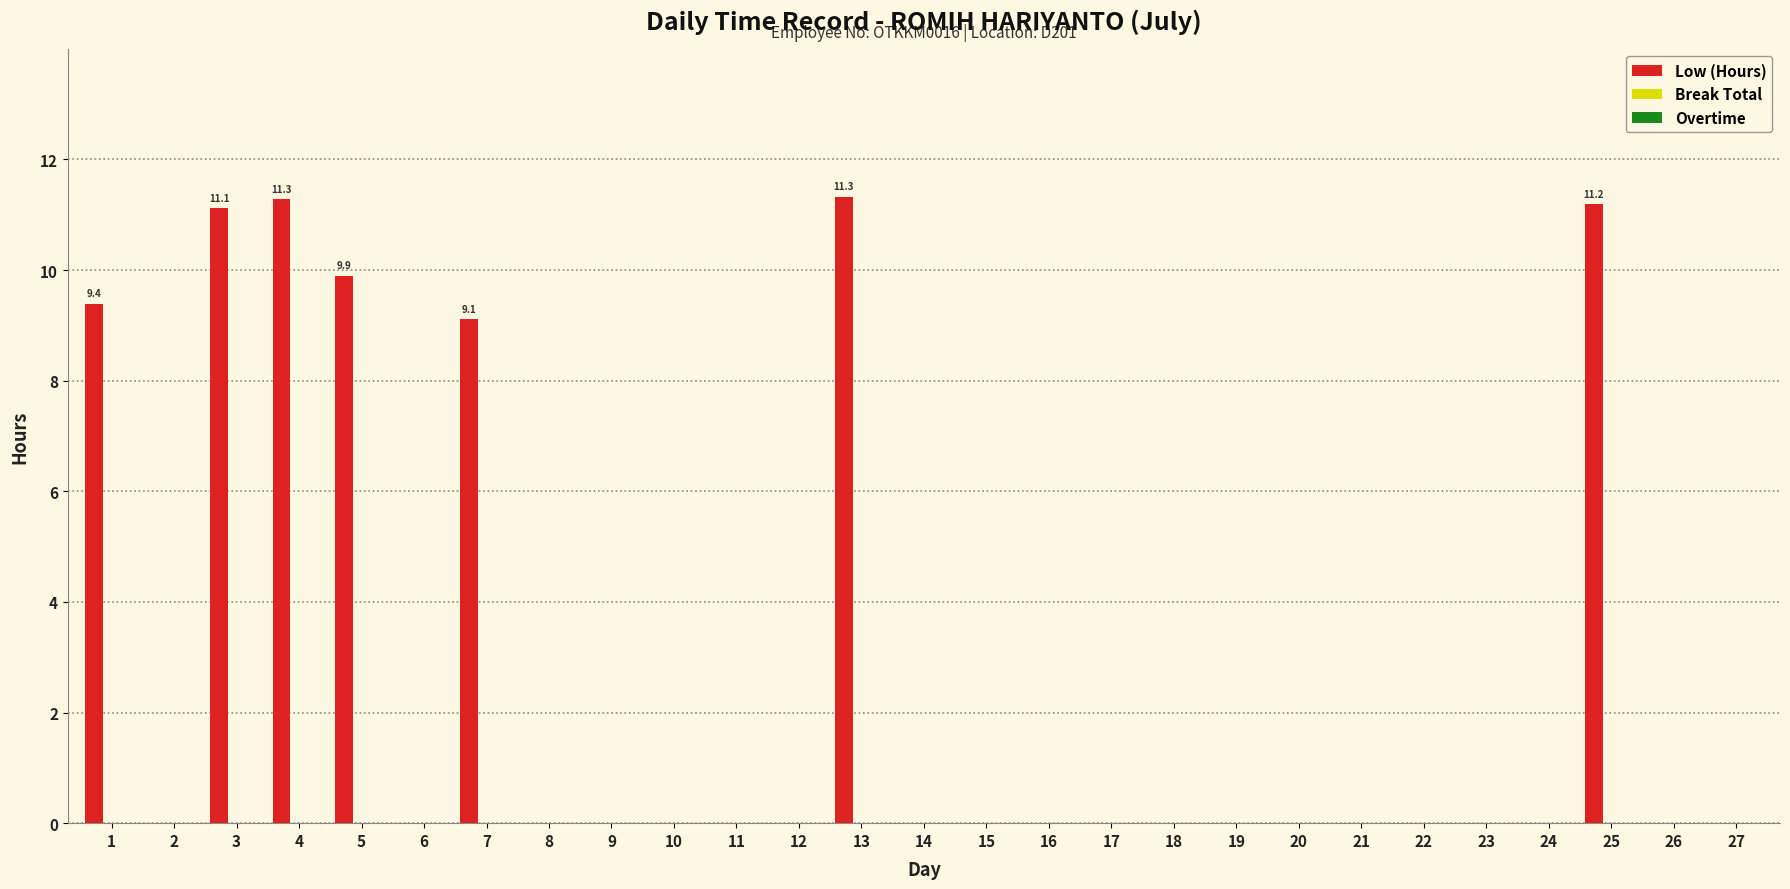

What is the greatest value displayed?

11.3